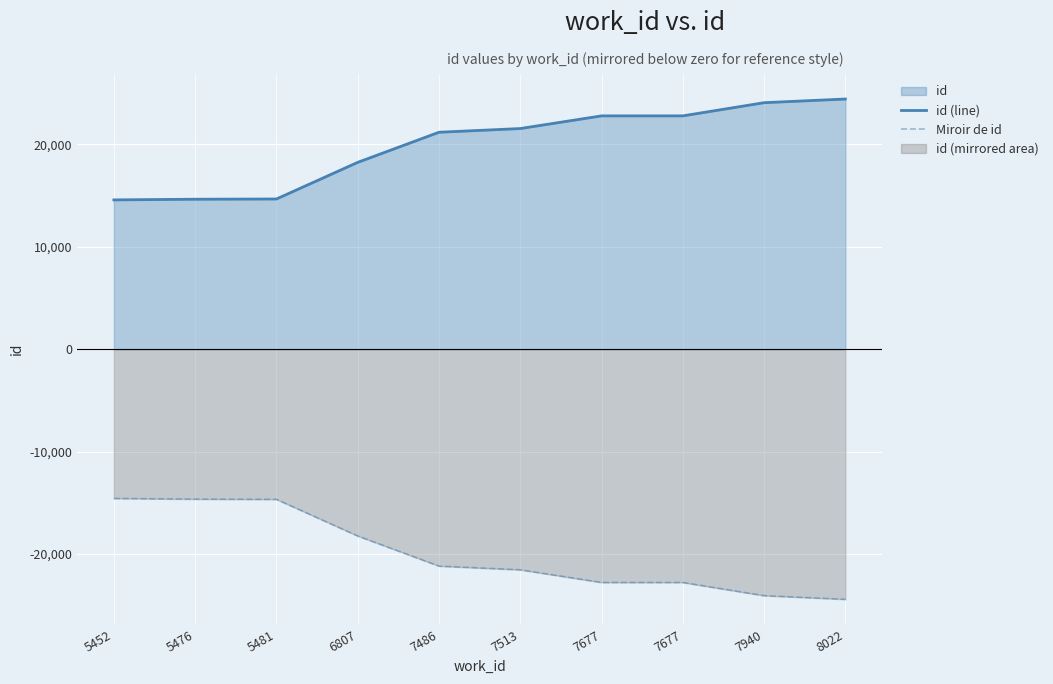

Which category has the lowest value in the Miroir de id series?

8022